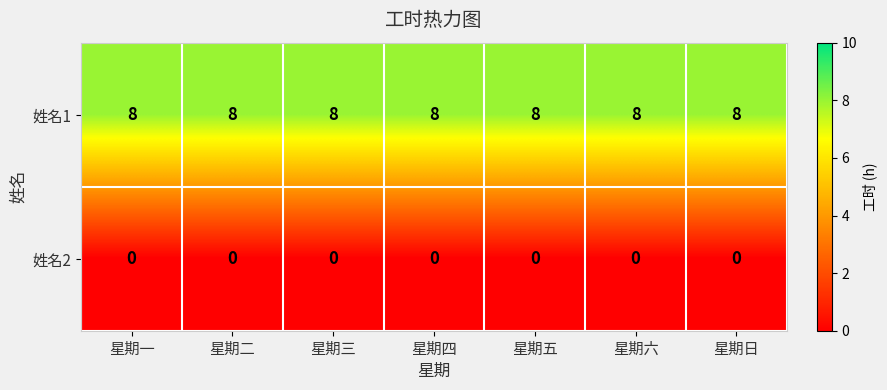

Rank the series at 星期日 from lowest to highest value.

姓名2, 姓名1